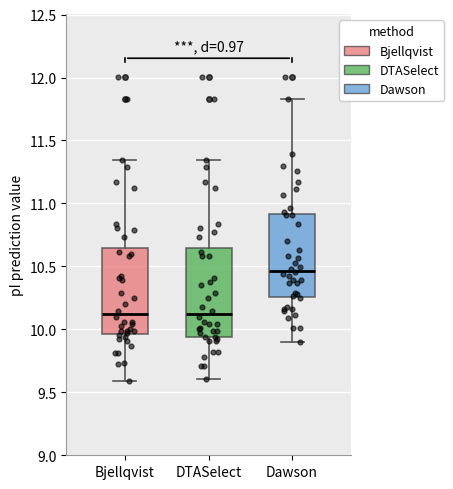

Reading left to right, read every box against the y-axis: the position of its median line, the range the box covers, and the ends of its whiskers. The values are not printed on the chart, so give them approximately, as read against the axis.

Bjellqvist: median 10.10, box 9.95 to 10.65, whiskers 9.60 to 11.35
DTASelect: median 10.10, box 9.95 to 10.65, whiskers 9.60 to 11.35
Dawson: median 10.45, box 10.25 to 10.90, whiskers 9.90 to 11.85